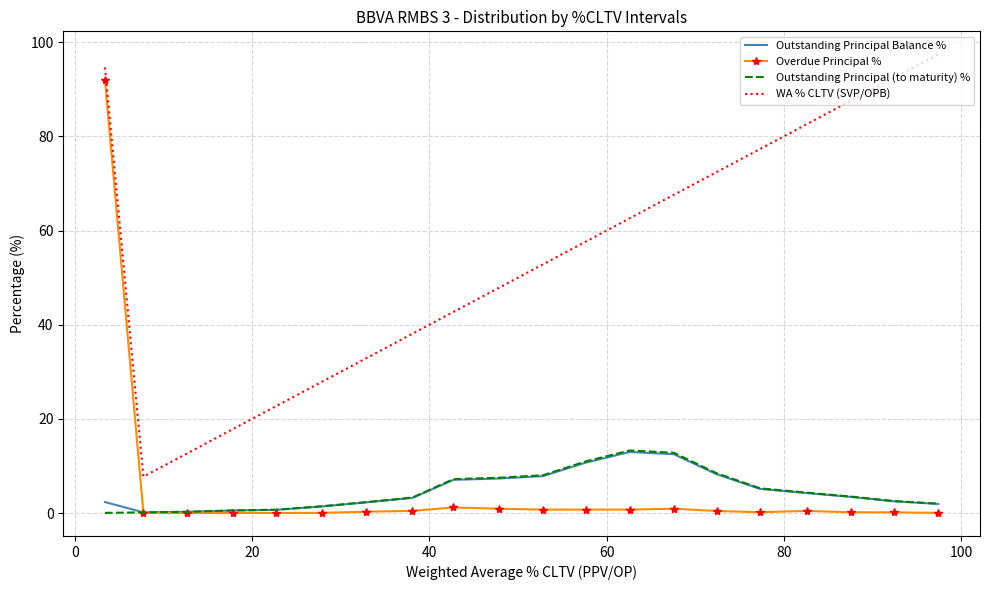

Which series has the largest total across all categories?

WA % CLTV (SVP/OPB)